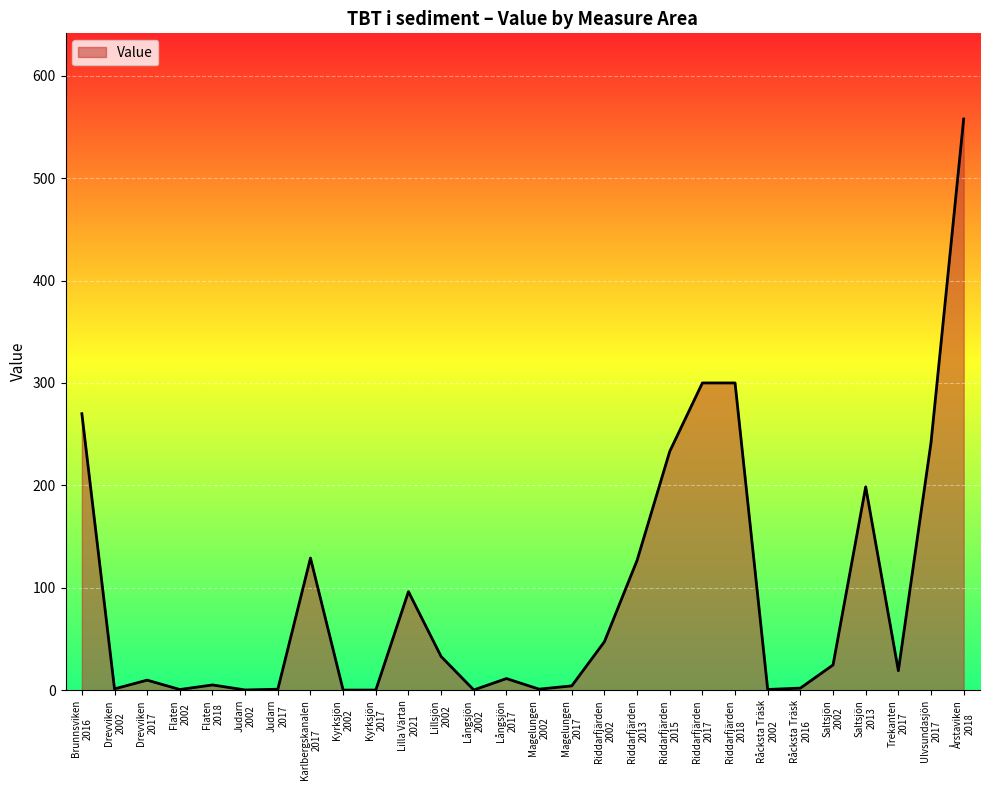

At which category does the data reach its first local valley?

Drevviken
2002